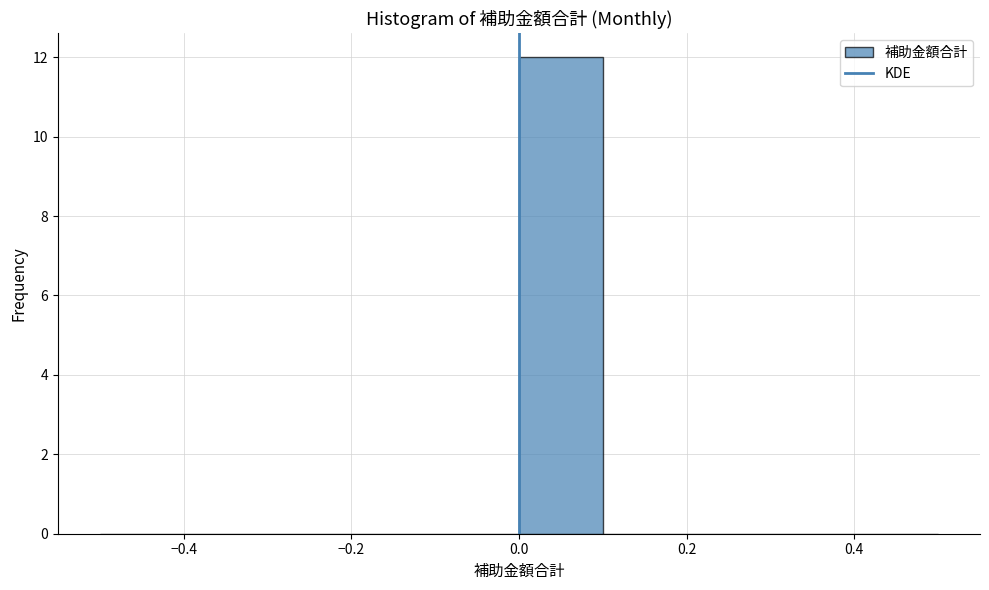

Reading left to right, transcribe this chart: for each bar, give the range it covers on the x-axis and its height. The values are not printed on the chart, so give them approximately, as read against the axis.

-0.5 to -0.4: 0
-0.4 to -0.3: 0
-0.3 to -0.2: 0
-0.2 to -0.1: 0
-0.1 to 0.0: 0
0.0 to 0.1: 12
0.1 to 0.2: 0
0.2 to 0.3: 0
0.3 to 0.4: 0
0.4 to 0.5: 0